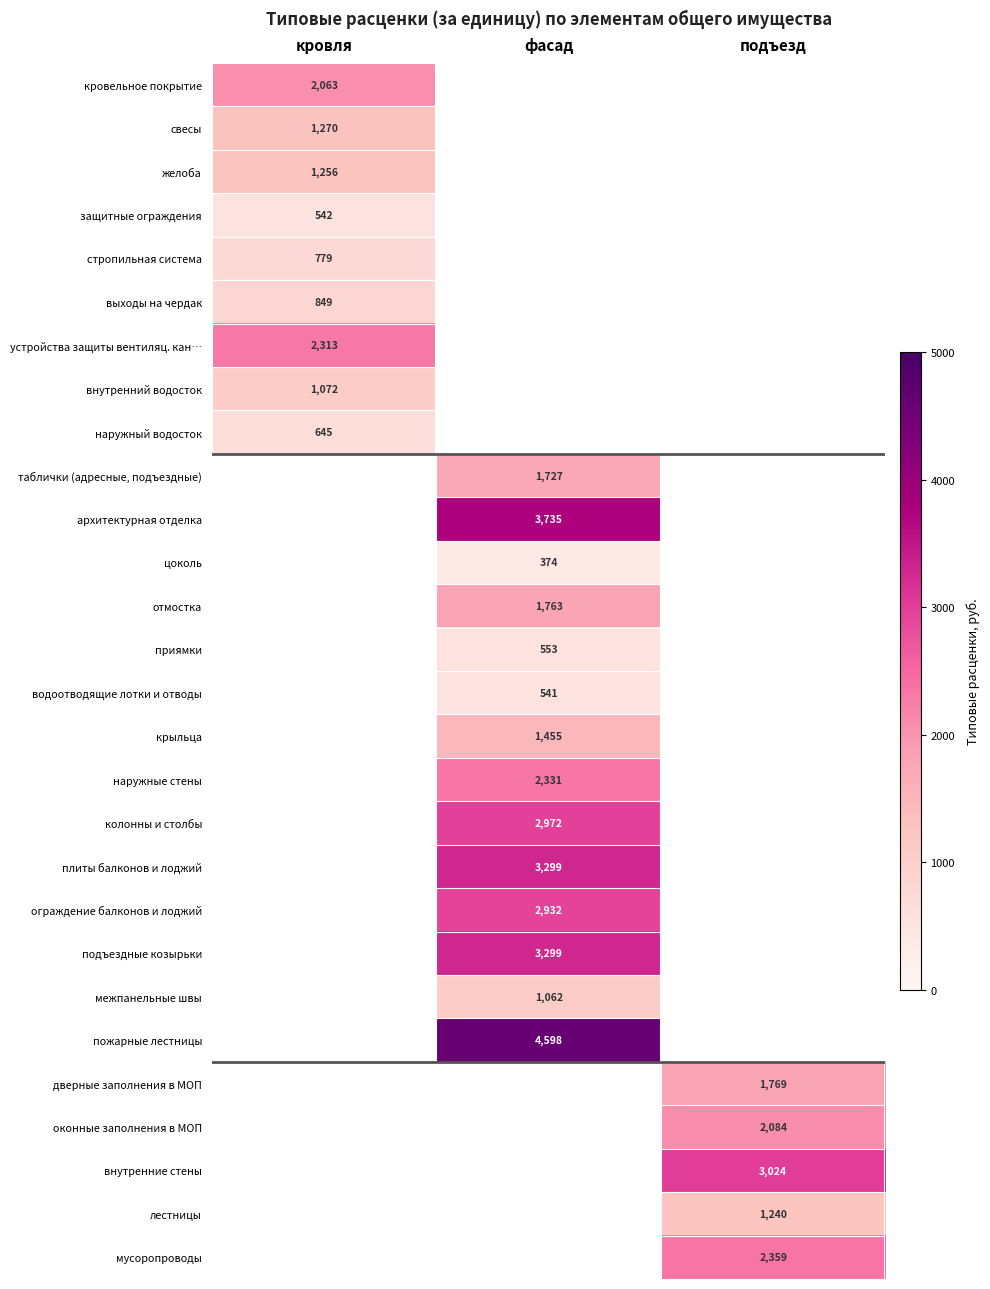

How many categories are shown in the chart?

3